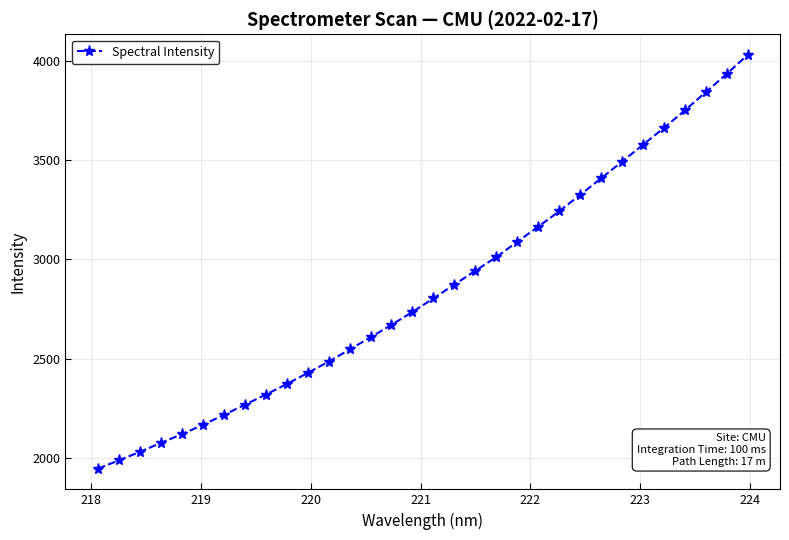

What is the maximum value shown in the chart?

4028.0